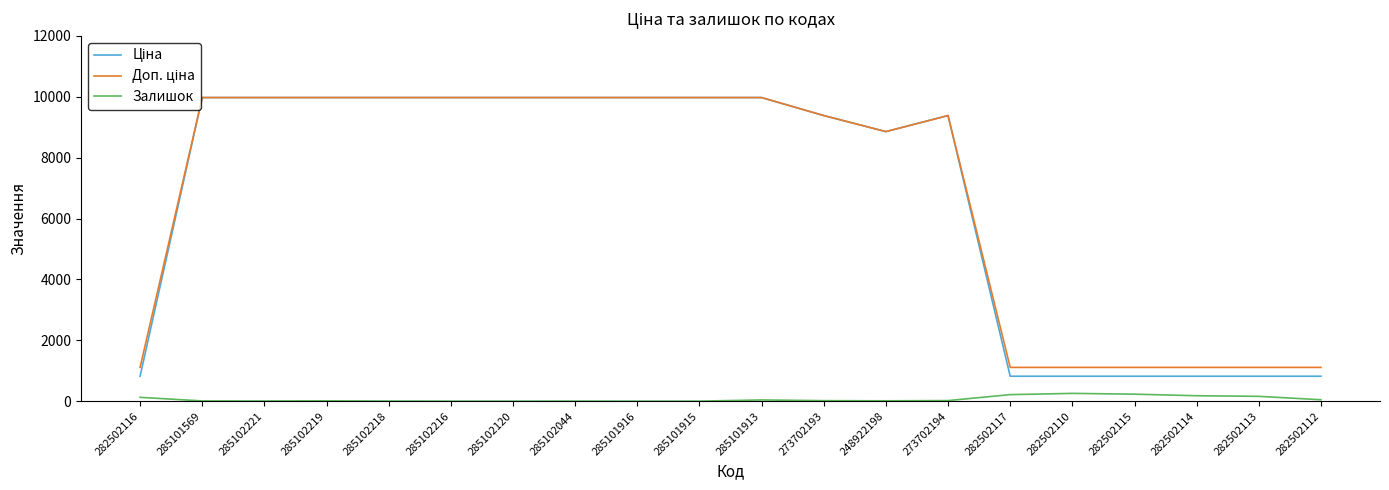

What is the spread (max minus min) of values at 285101915?

9975.0